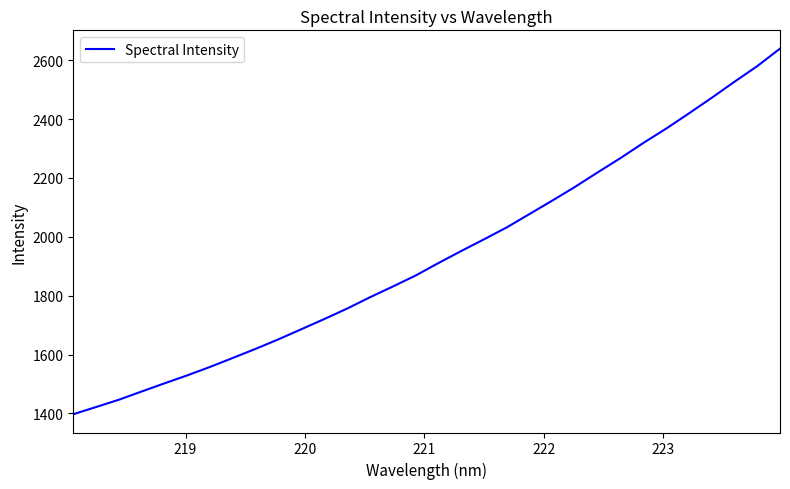

What is the maximum value shown in the chart?

2639.5